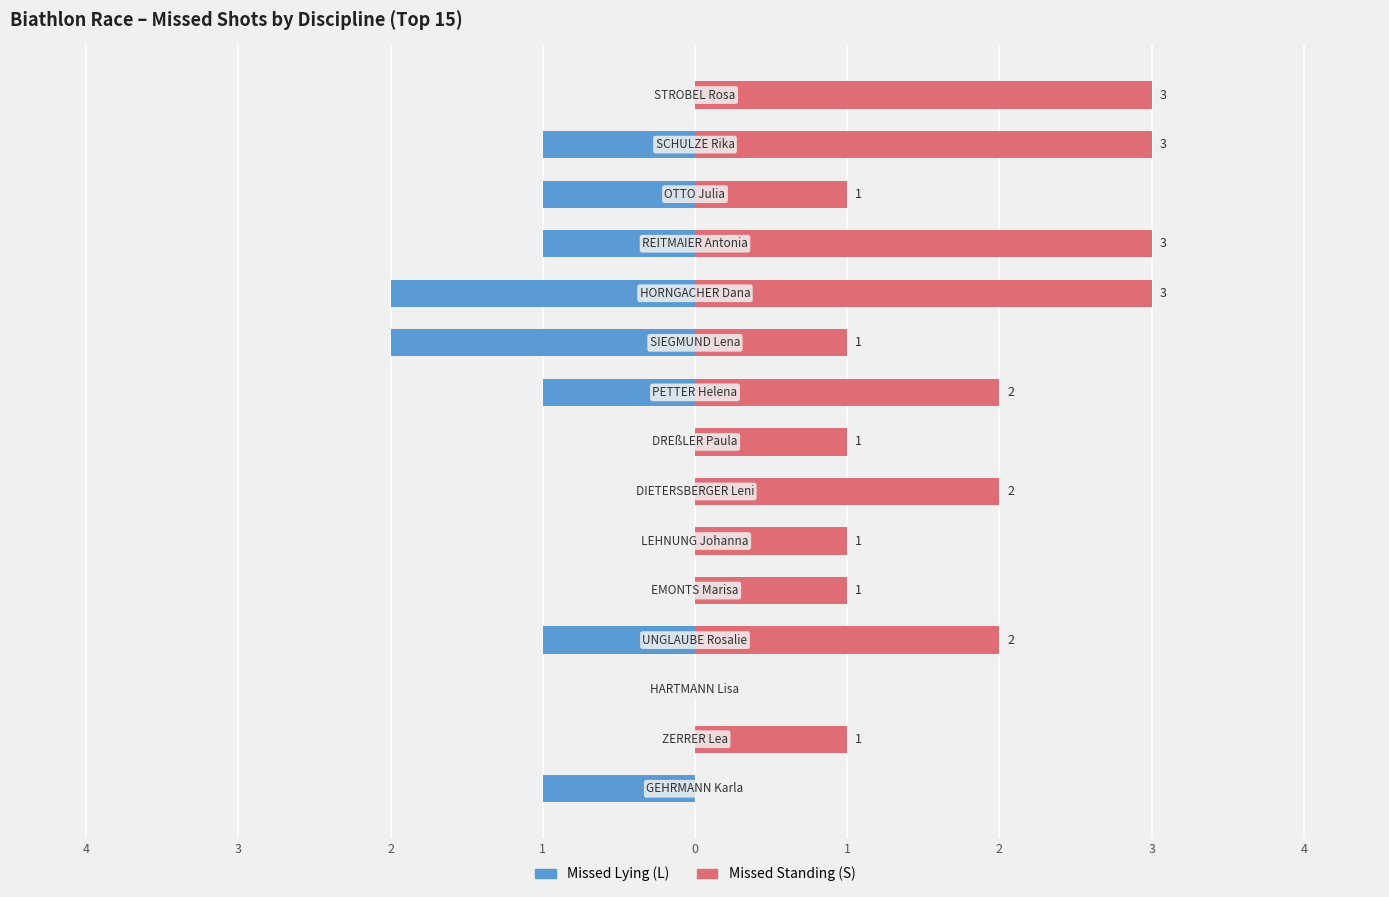

Rank the series by their maximum value, from highest to lowest.

Missed Standing (S), Missed Lying (L)